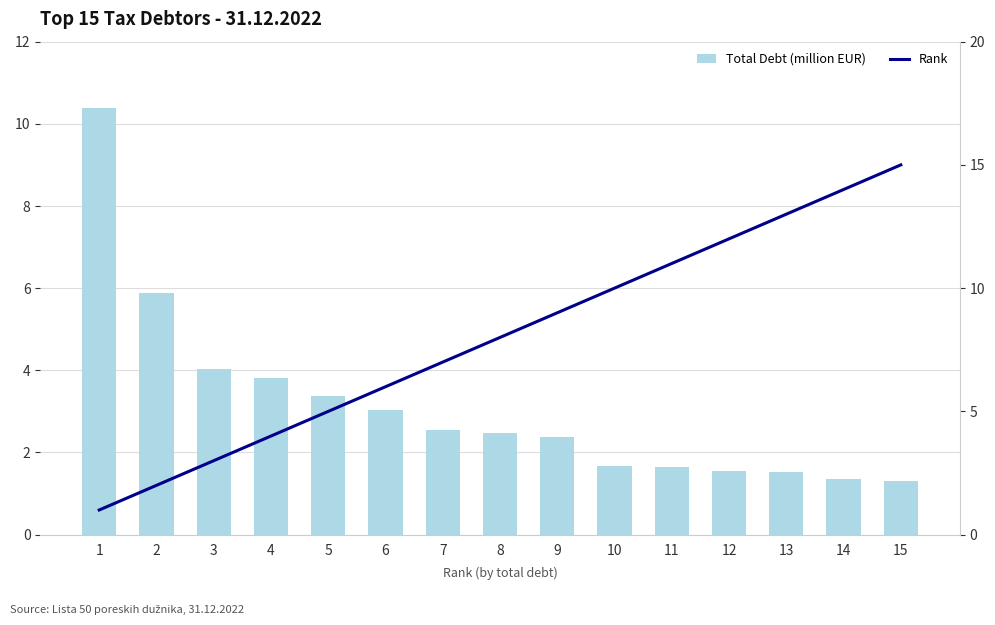

The value of Total Debt (million EUR) at 1 is 10.4. True or false?

True